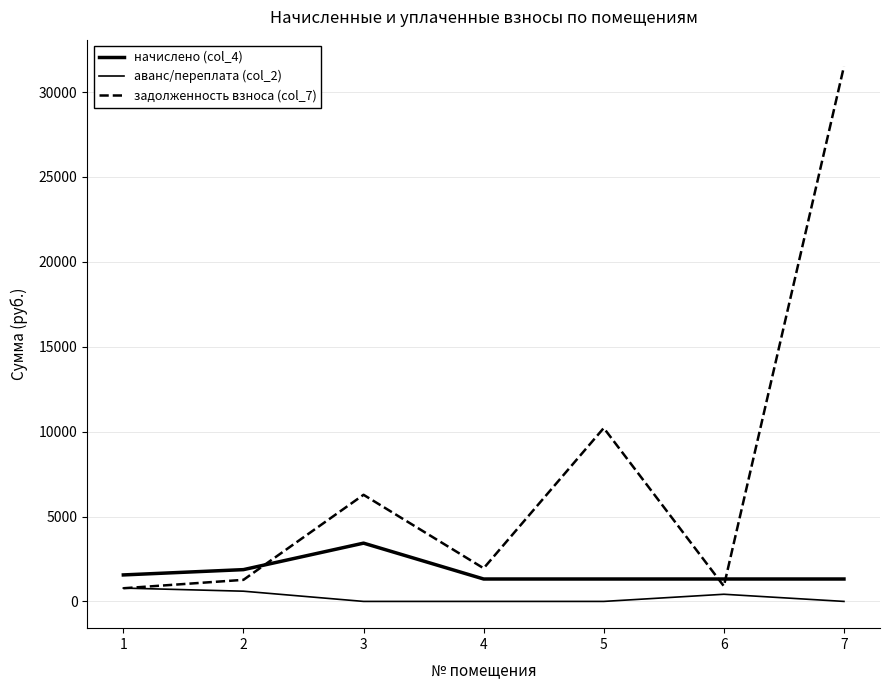

Is this an area chart (filled region under the line)?

No